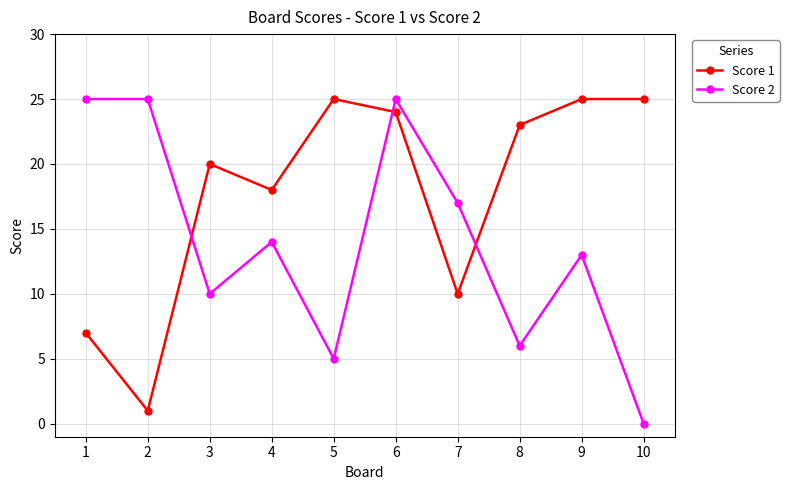

At 4, list the series in order from largest to smallest.

Score 1, Score 2